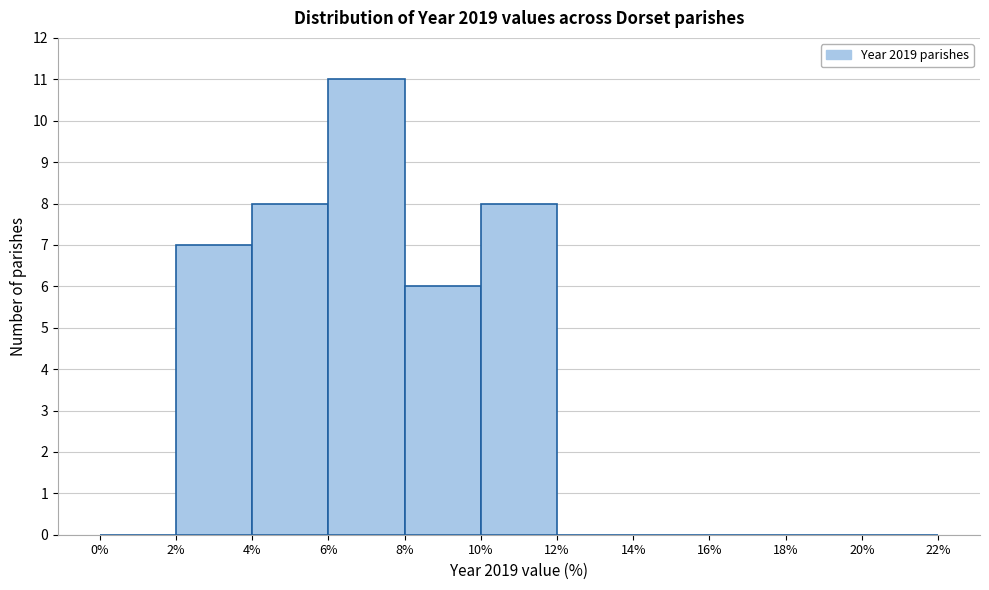

Which range on the x-axis has the tallest bar?

6% to 8%